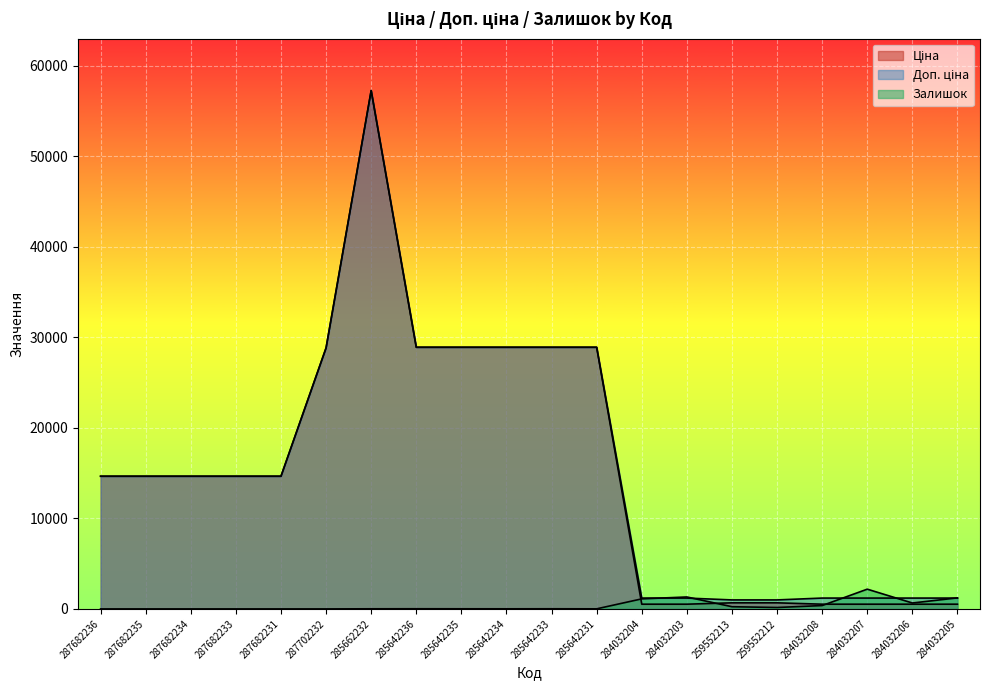

After their last crossing, which series has the higher values: Залишок or Доп. ціна?

Залишок